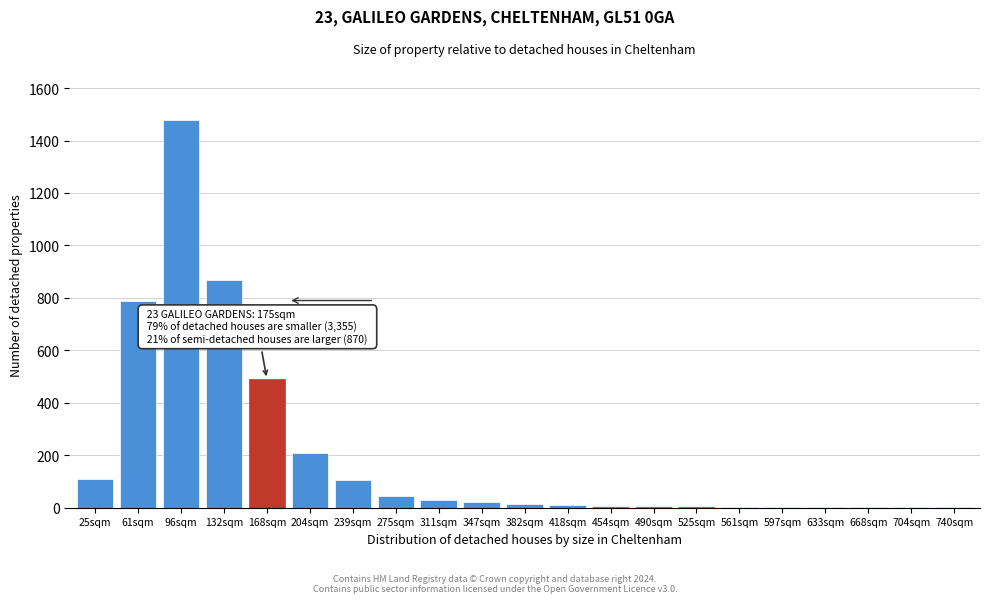

Is it true that the value at 96sqm is 719?

False